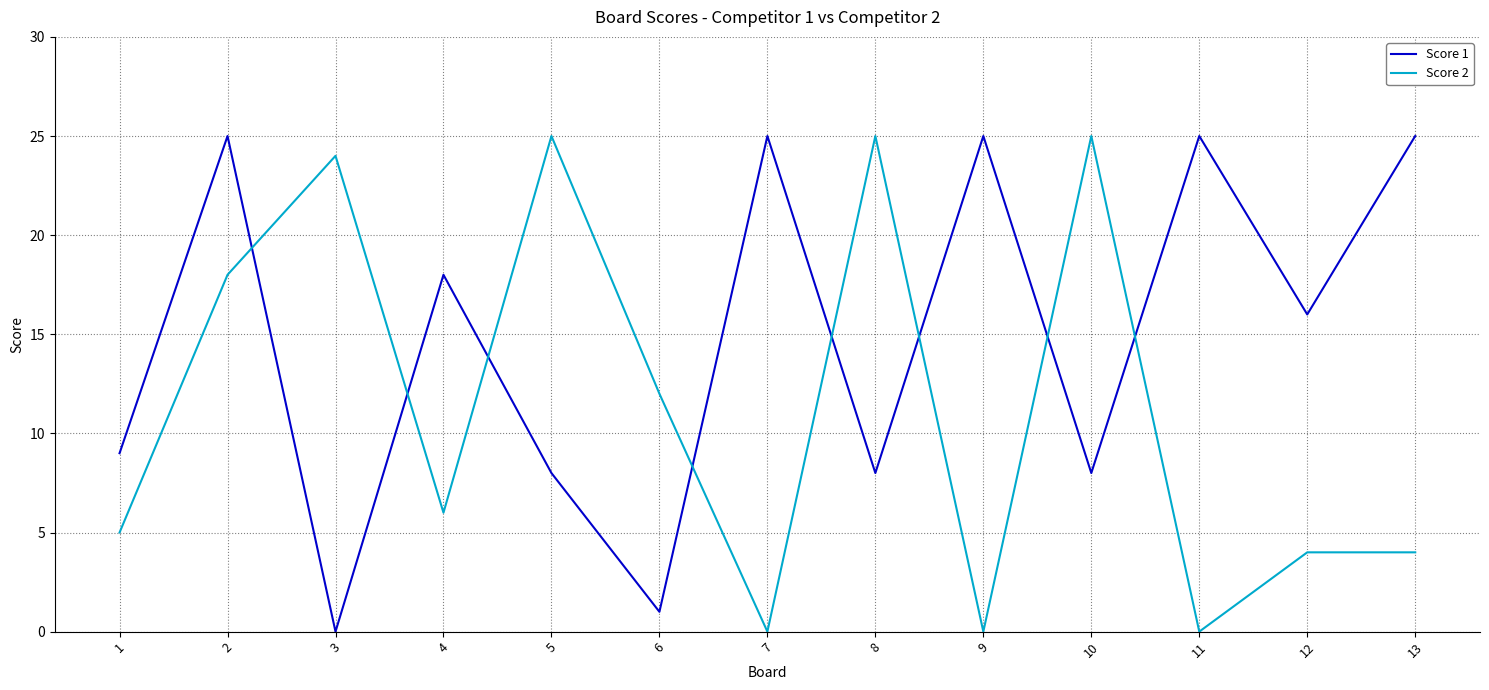

Reading left to right, transcribe all the data shown in this chart.

Score 1: 1=9	2=25	3=0	4=18	5=8	6=1	7=25	8=8	9=25	10=8	11=25	12=16	13=25
Score 2: 1=5	2=18	3=24	4=6	5=25	6=12	7=0	8=25	9=0	10=25	11=0	12=4	13=4